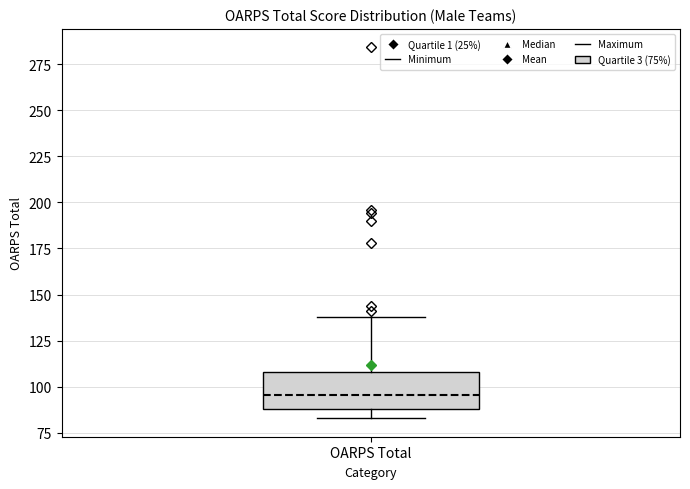

Where does the median line of the box for OARPS Total sit on the y-axis? The values are not printed on the chart, so give them approximately, as read against the axis.

95